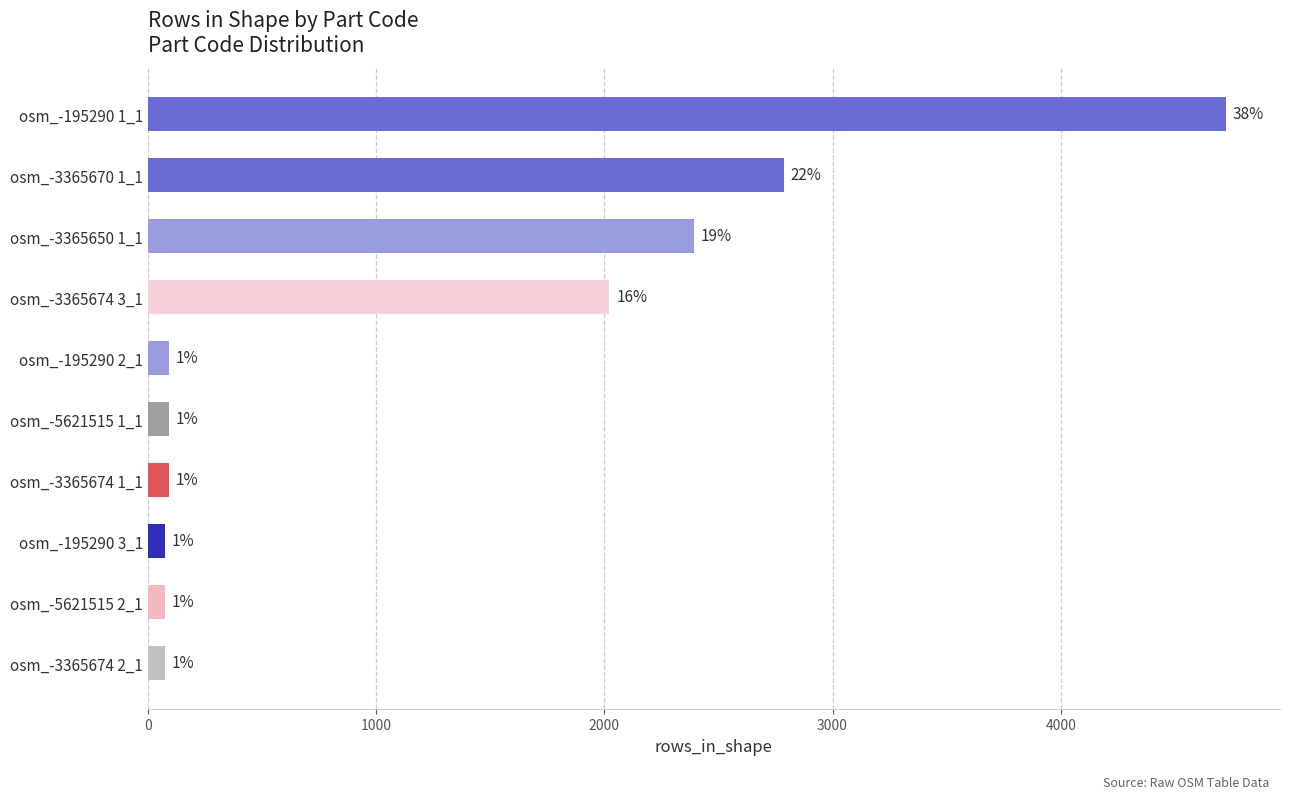

How many bars are there in total?

10